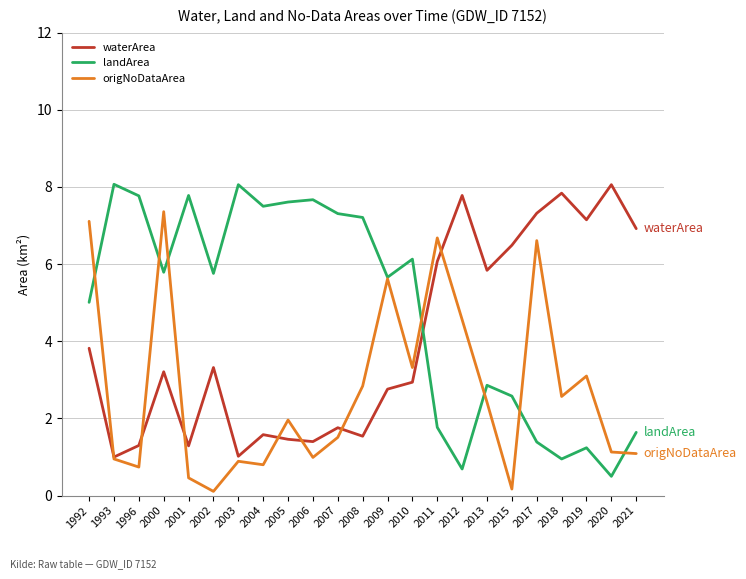

Rank the series by their average value, from lowest to highest.

origNoDataArea, waterArea, landArea